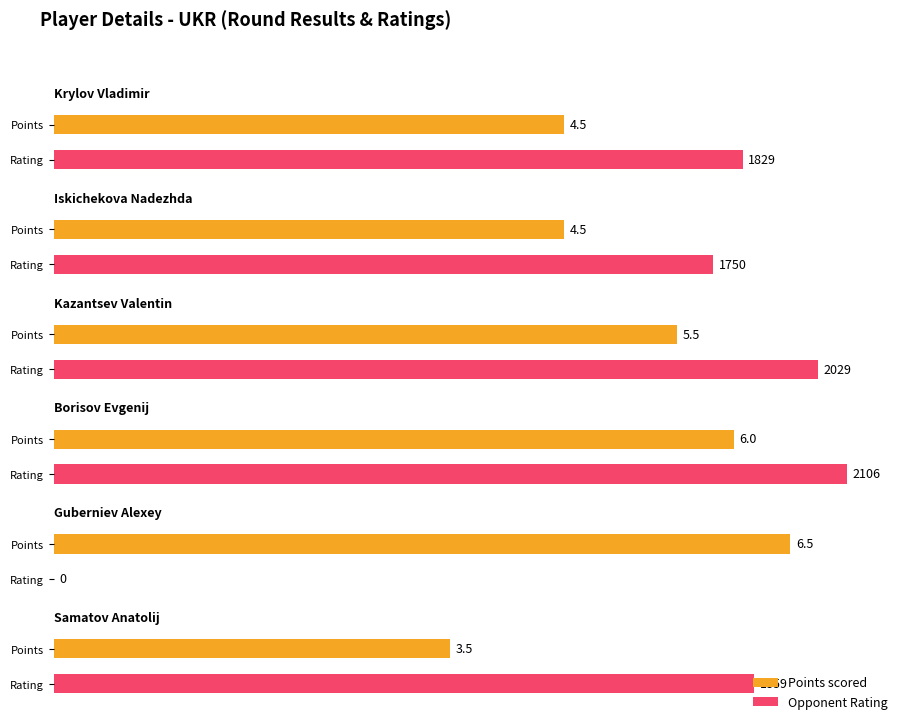

Does the chart contain stacked bars?

No